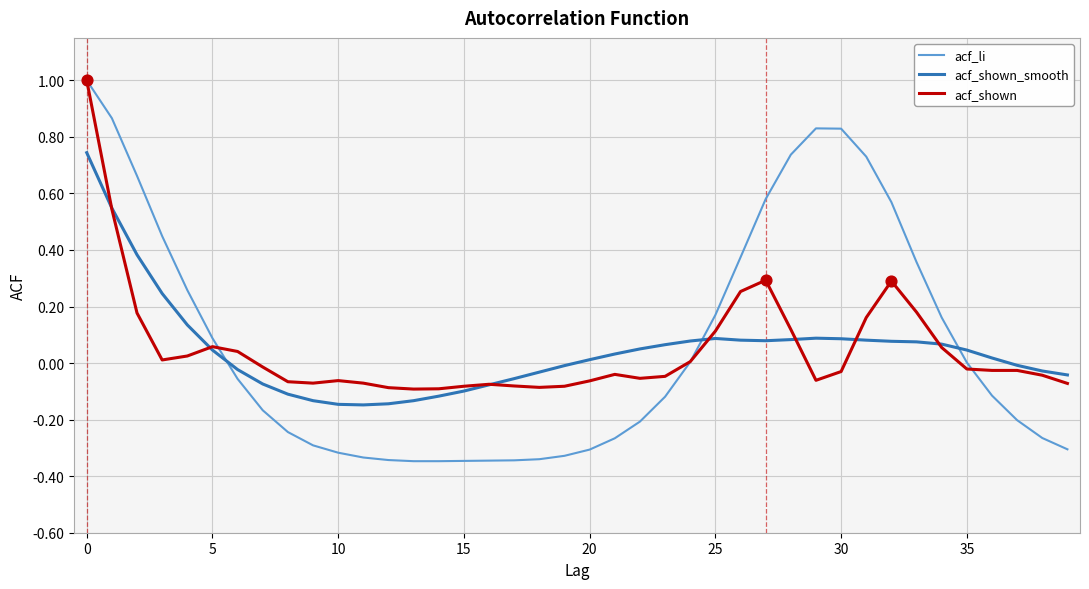

Which series has the widest spread of values?

acf_li